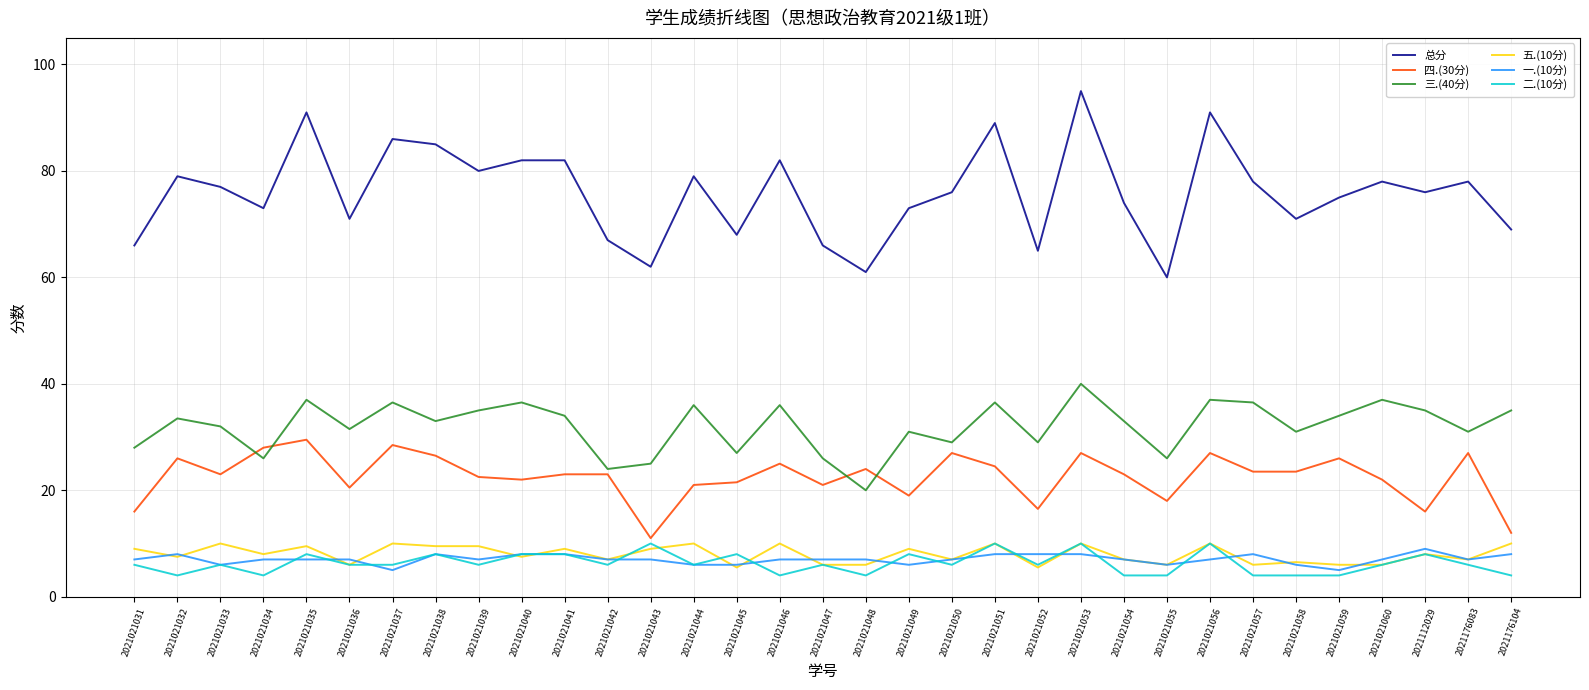

How many lines are shown in the chart?

6